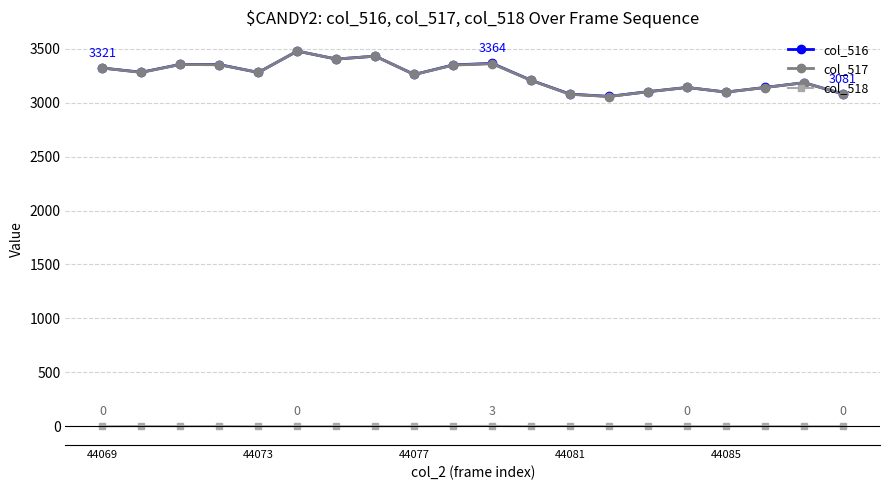

What is the difference between the maximum and minimum values in the col_518 series?

3